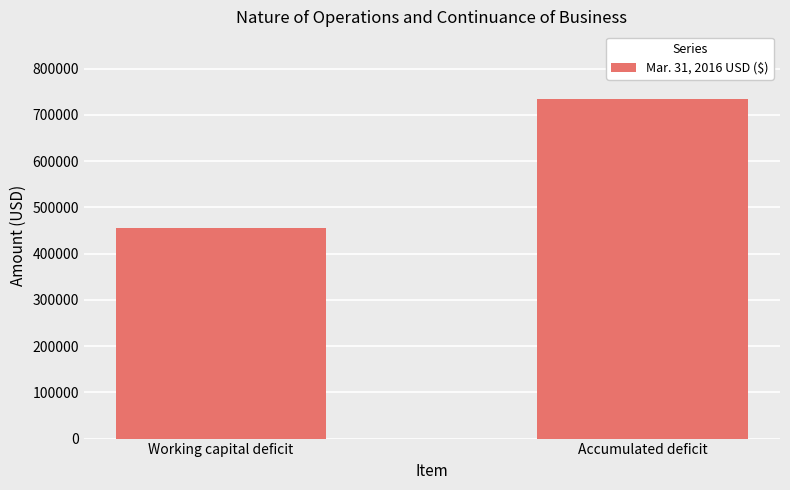

Which category has the lowest value across all series?

Working capital deficit